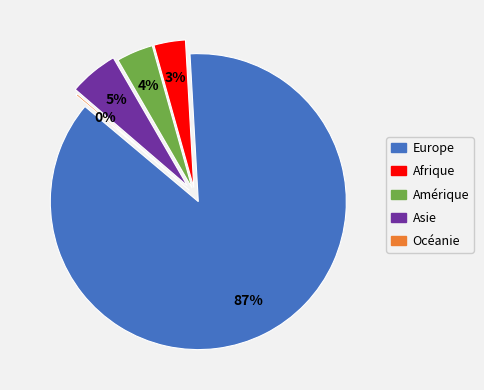

True or false: Afrique accounts for 1% of the total.

False